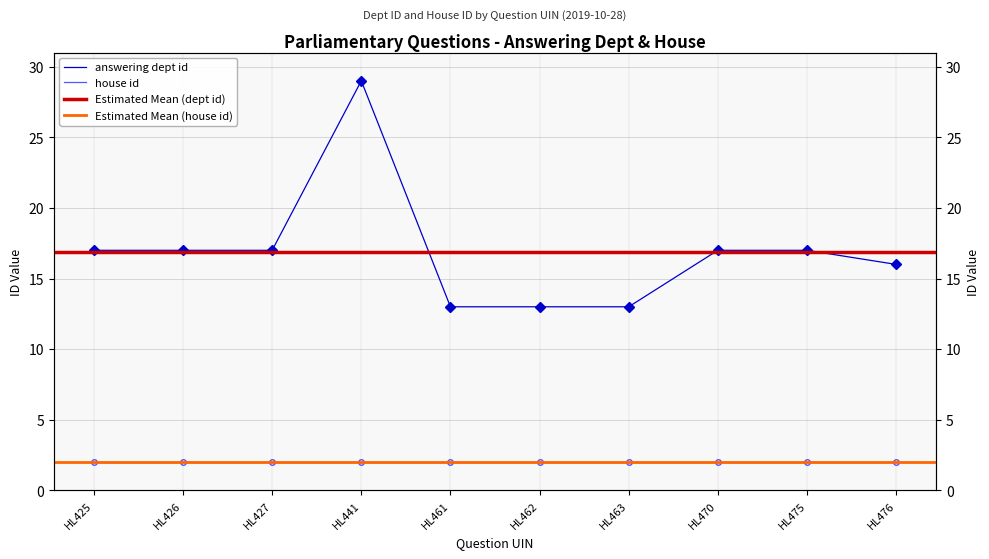

Reading left to right, extract all data points from this chart.

17	17	17	29	13	13	13	17	17	16